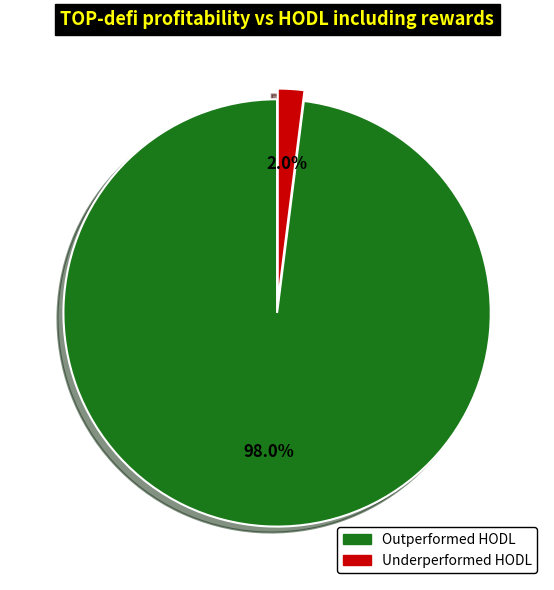

What is the largest slice in the pie chart?

Outperformed HODL